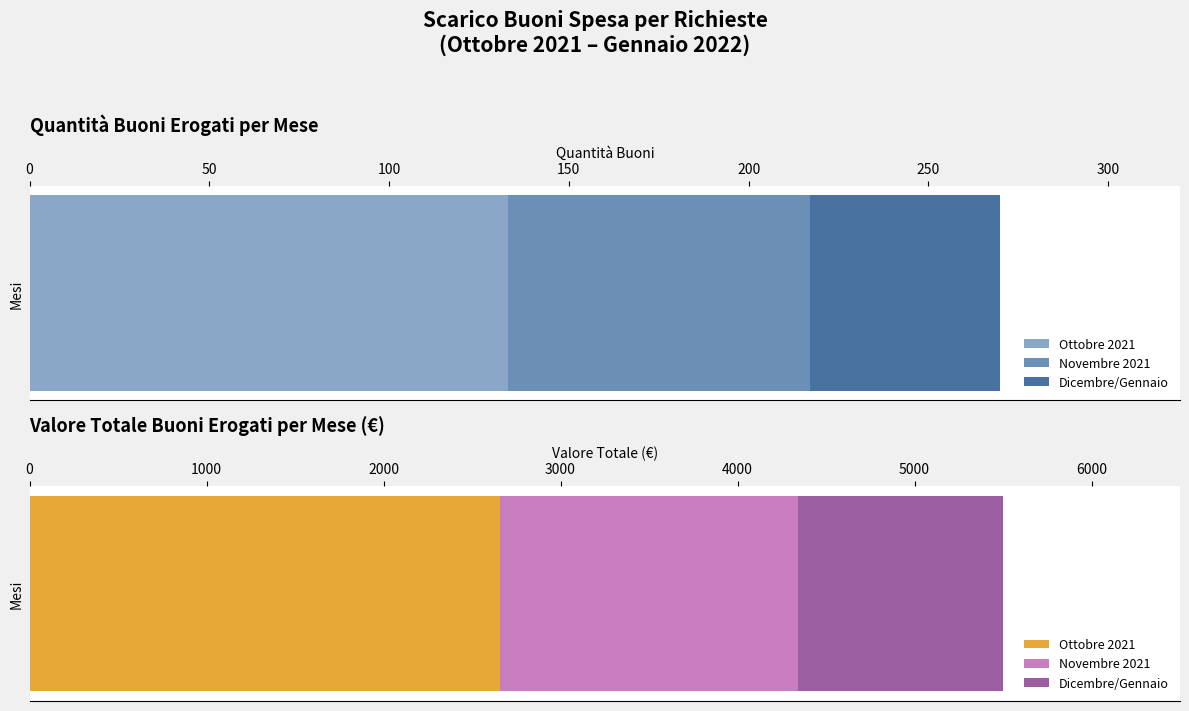

The Dicembre/Gennaio series shows 49 at 4. True or false?

False